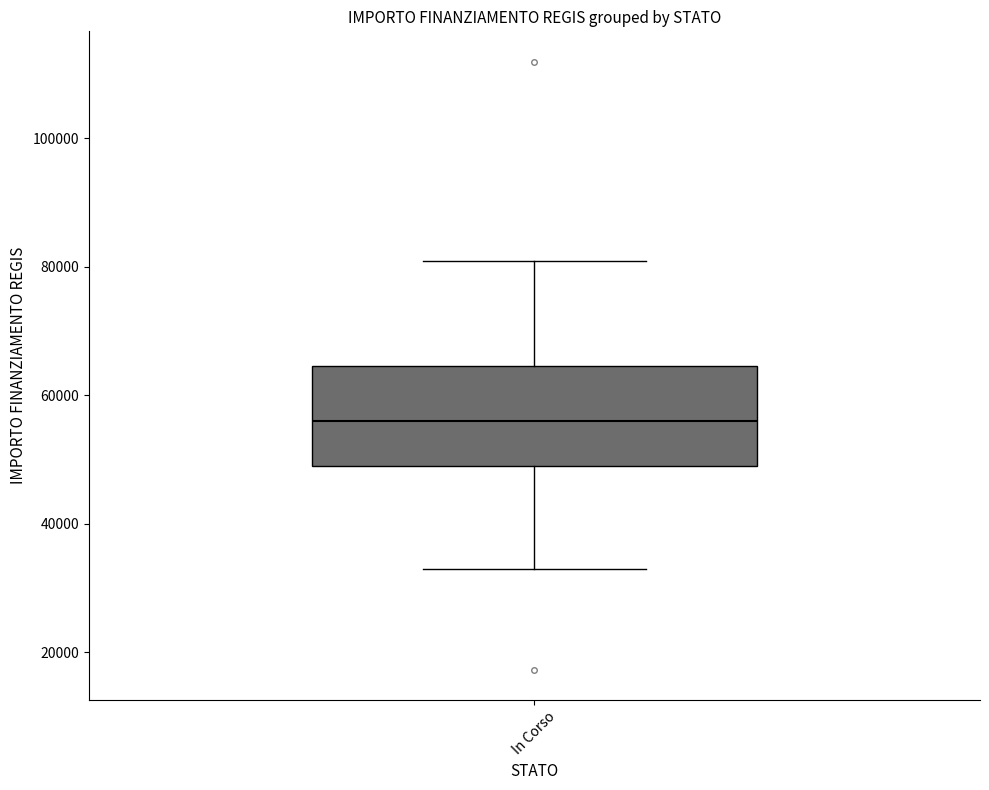

Read this box plot against the y-axis: the position of the median line, the range covered by the box, and the ends of both whiskers. The values are not printed on the chart, so give them approximately, as read against the axis.

median 56000, box 50000 to 64000, whiskers 32000 to 80000